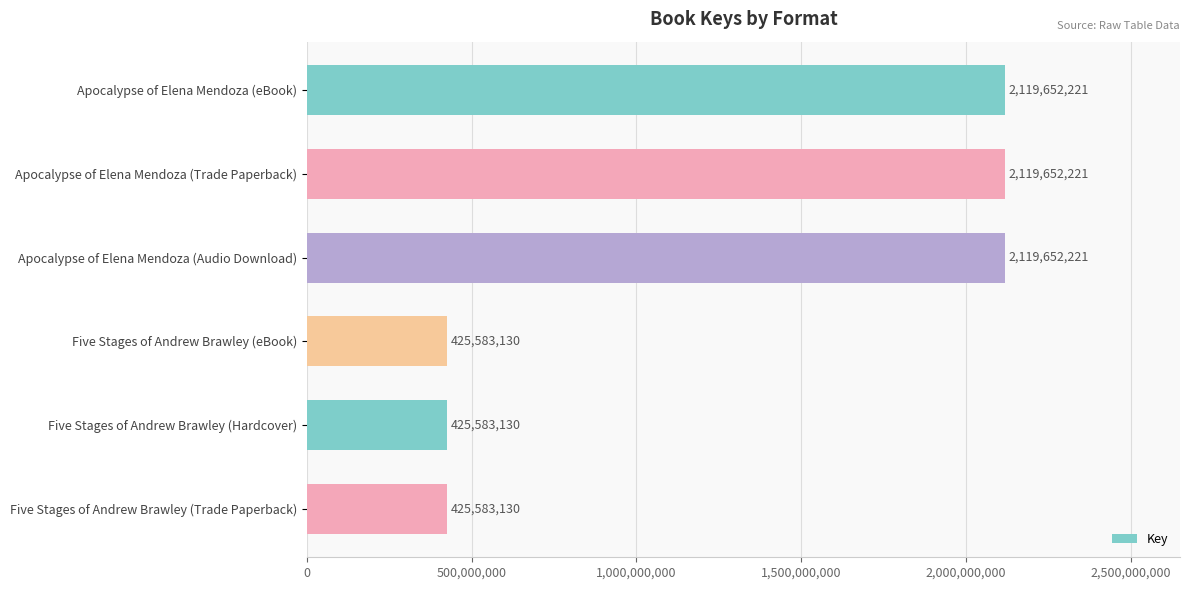

What is the maximum value shown in the chart?

2119652221